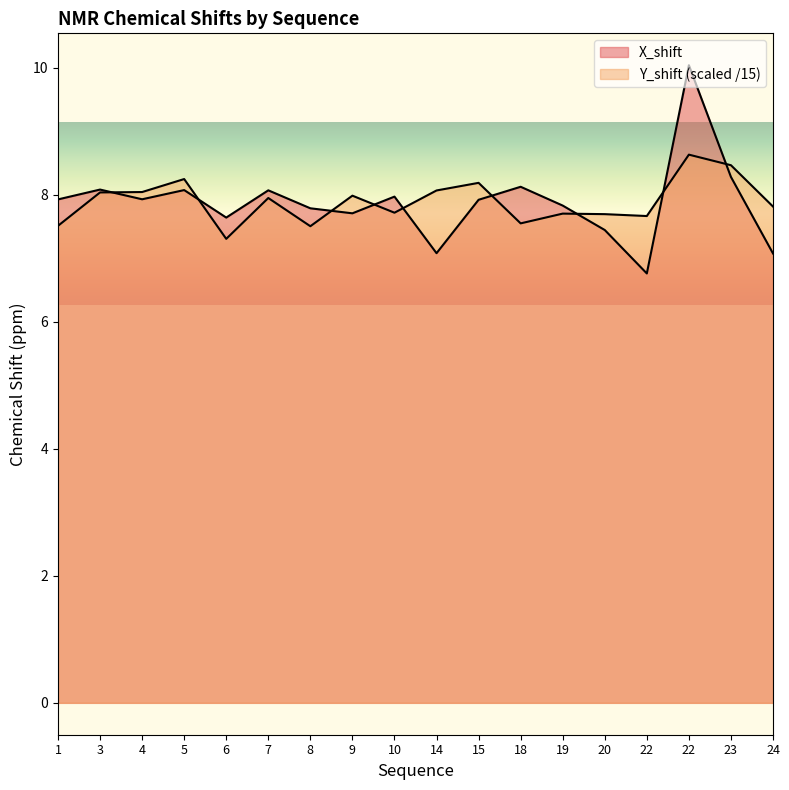

What is the difference between the Y_shift values at 22 and 10?

0.1